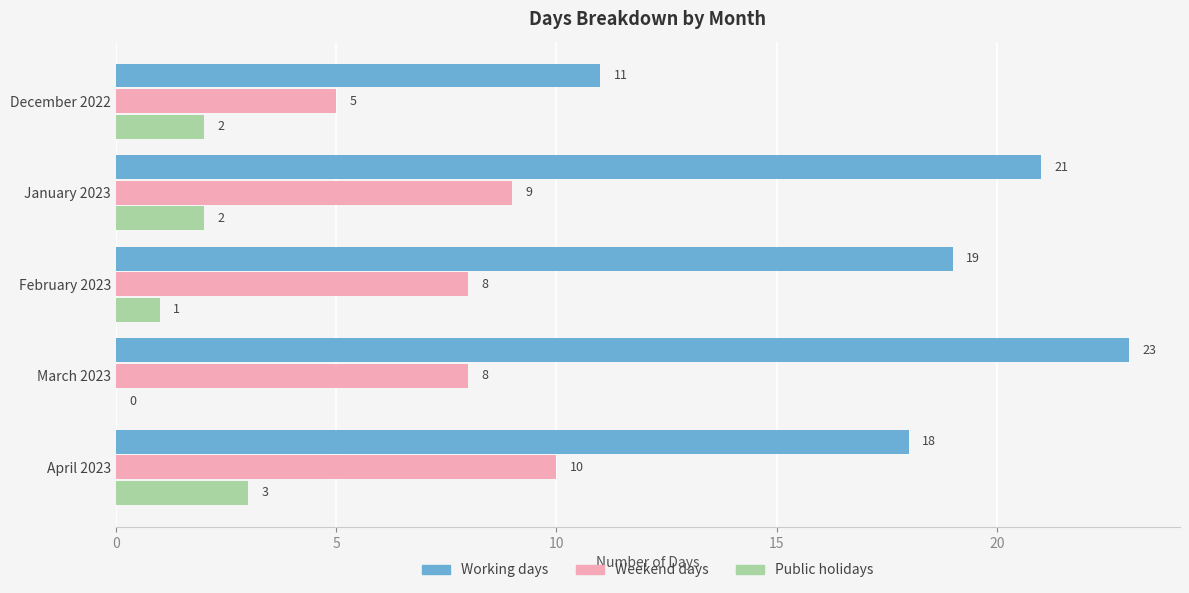

Read the Public holidays value at April 2023.

3